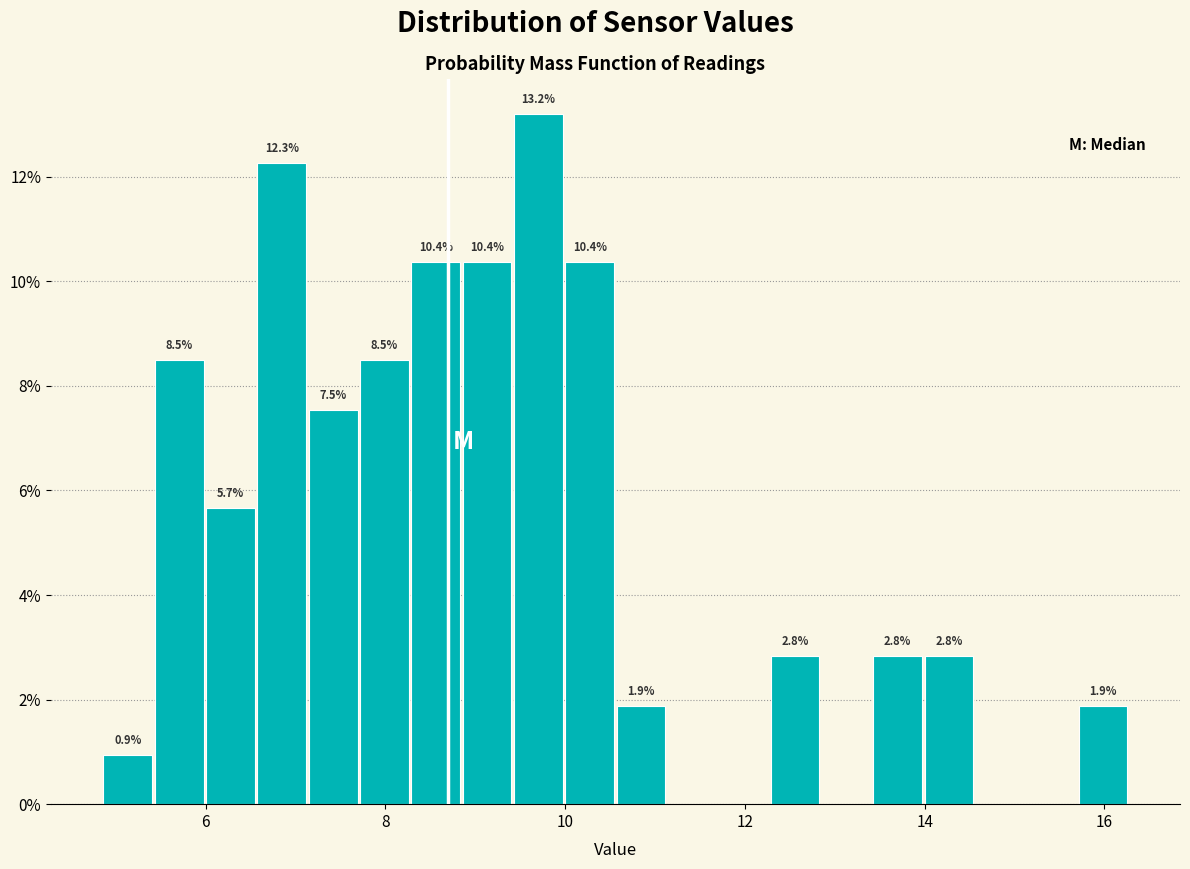

Read against the x-axis, roughly where is the centre of the tallest bar?

9.8